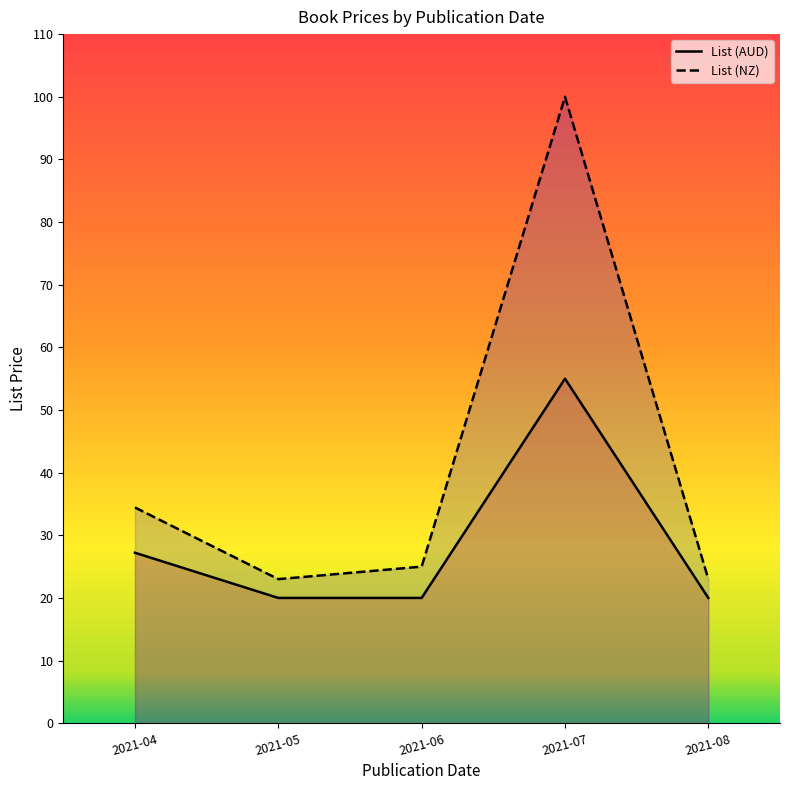

Read the List (AUD) value at 2021-08.

20.0